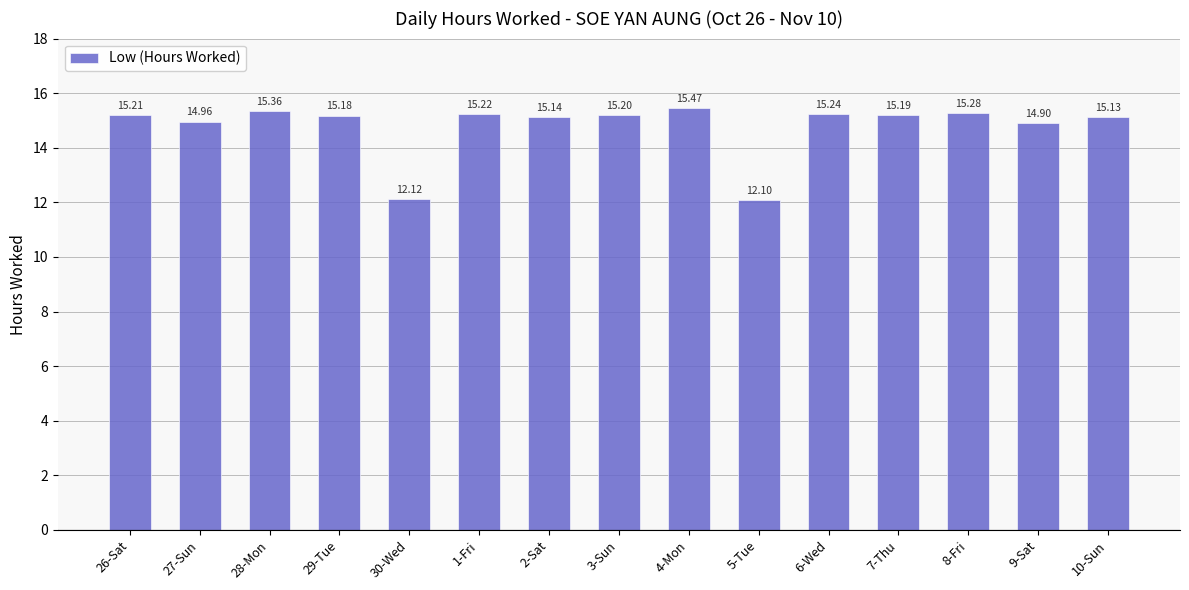

The chart shows a value of 21.9 at 4-Mon. True or false?

False